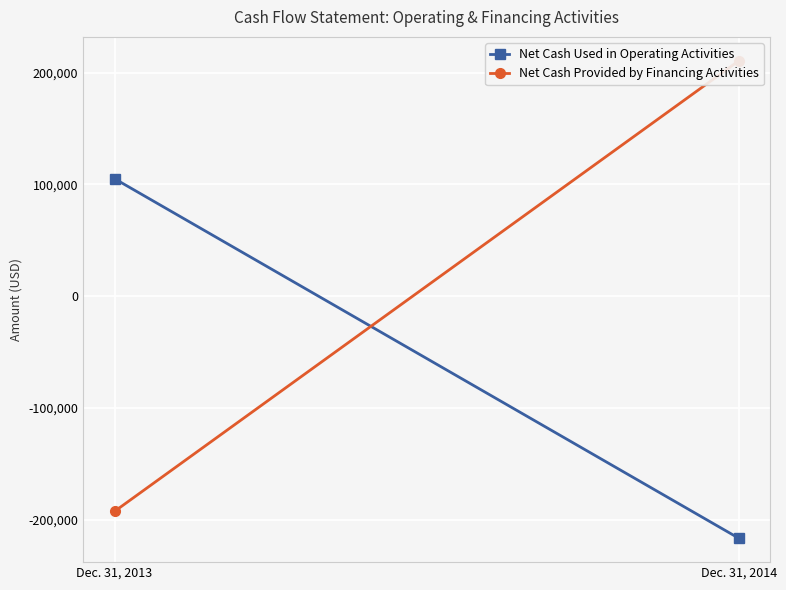

Which has a higher value, Dec. 31, 2013 or Dec. 31, 2014?

Dec. 31, 2013